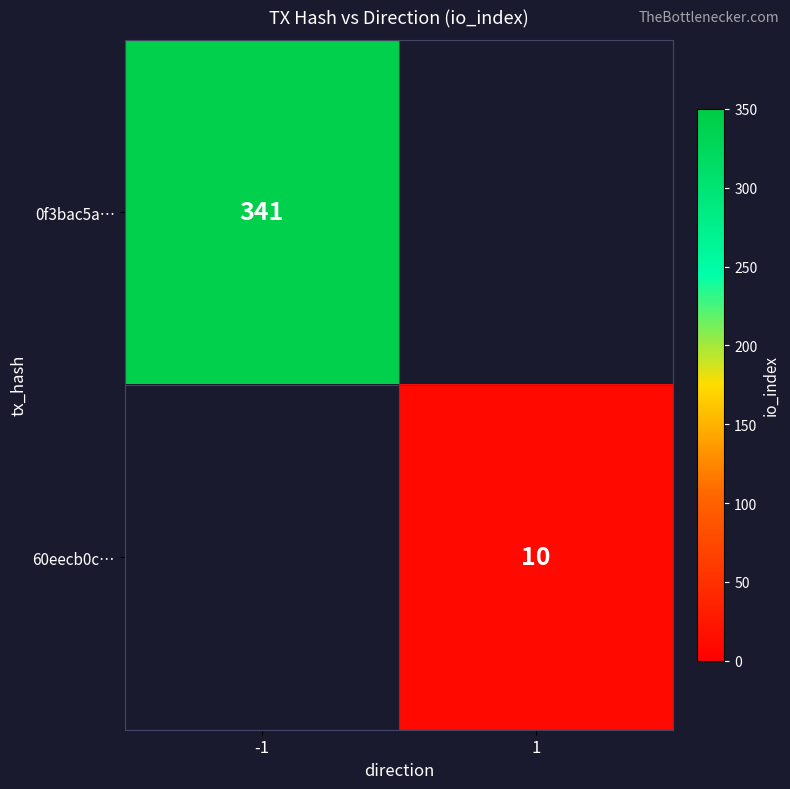

The value of 0f3bac5a… at -1 is 341. True or false?

True